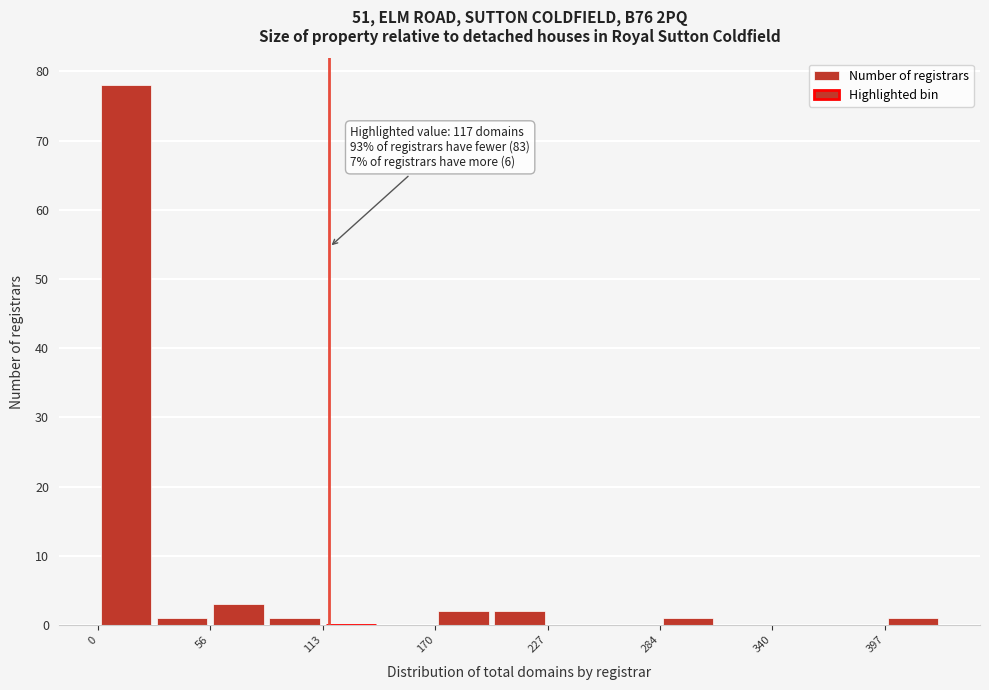

Read against the x-axis, roughly where is the centre of the tallest bar?

10